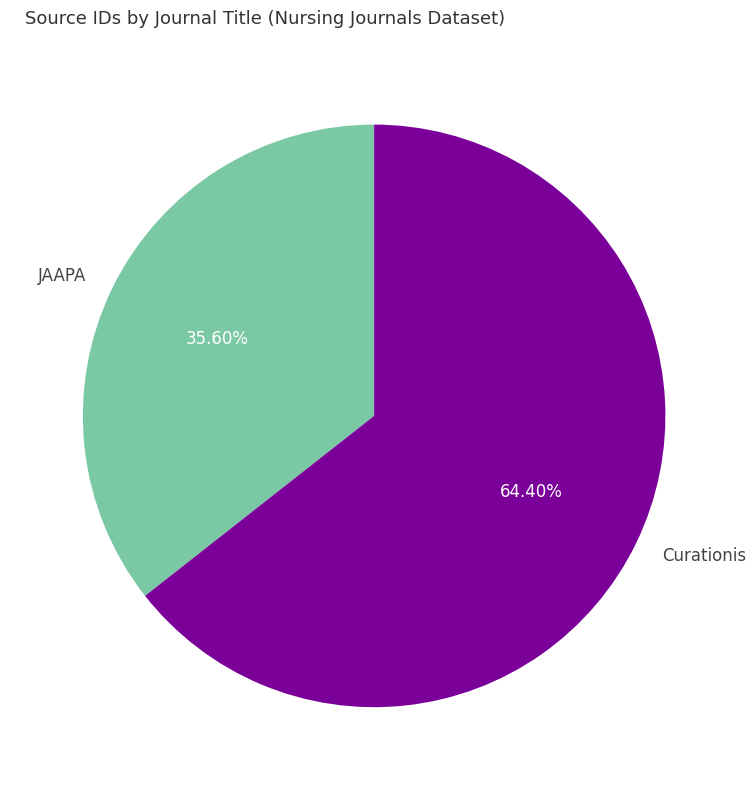

Rank the categories by value from lowest to highest.

JAAPA, Curationis